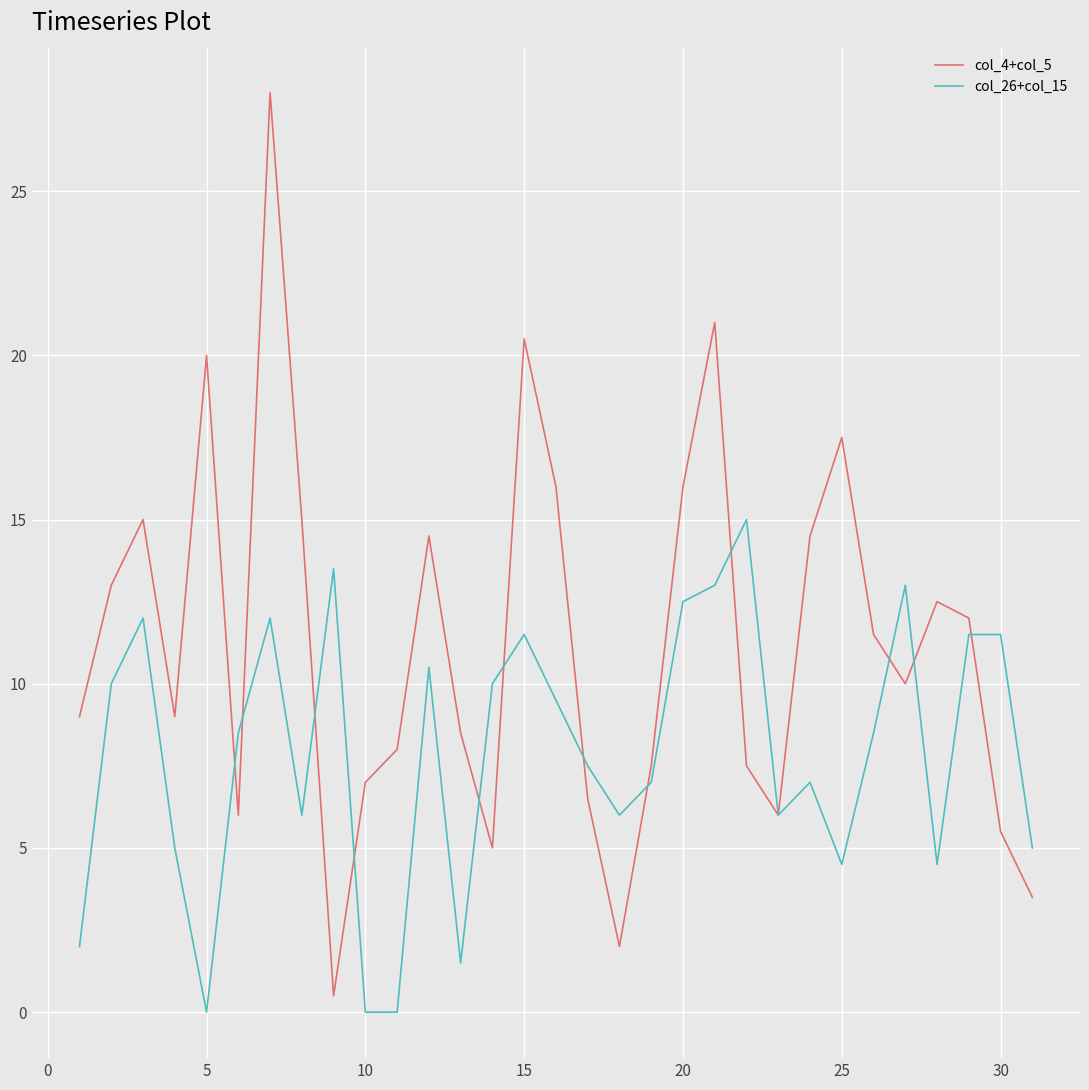

Rank the series by their maximum value, from lowest to highest.

col_26+col_15, col_4+col_5